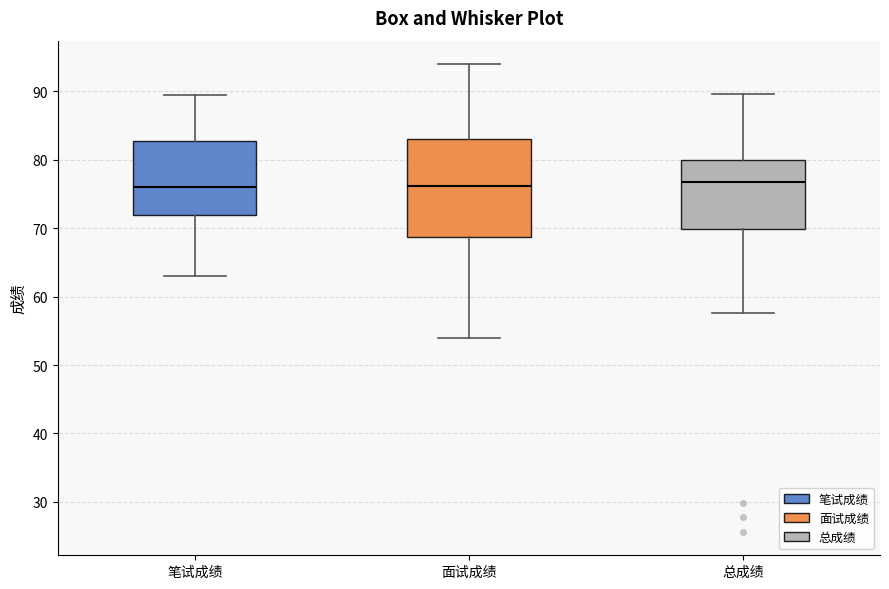

Reading left to right, transcribe this box plot: for each box, give where its median line is, the range the box spans, and where its two whiskers end, as read against the y-axis. The values are not printed on the chart, so give them approximately, as read against the axis.

笔试成绩: median 76, box 72 to 83, whiskers 63 to 90
面试成绩: median 76, box 69 to 83, whiskers 54 to 94
总成绩: median 77, box 70 to 80, whiskers 58 to 90